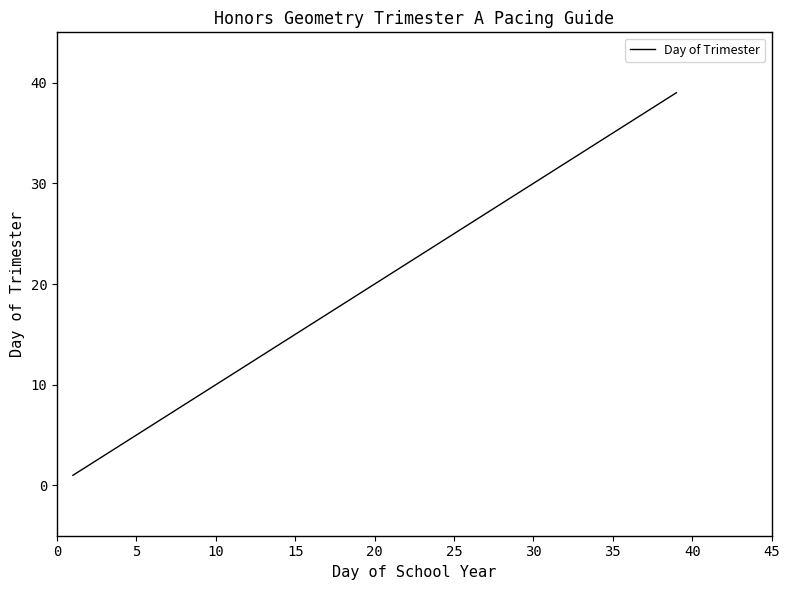

What is the maximum value shown in the chart?

39